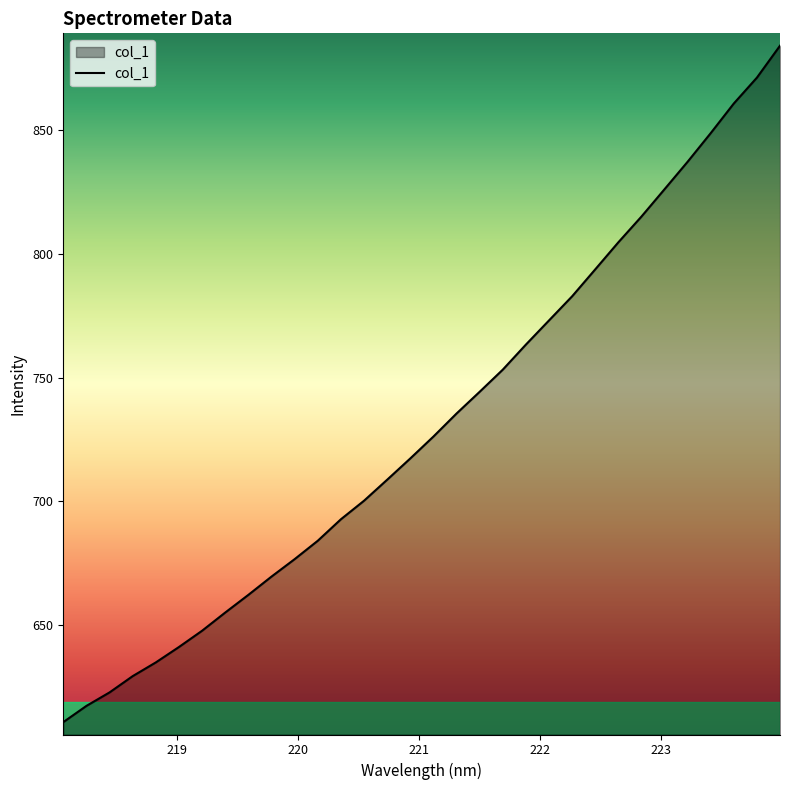

What is the minimum value shown in the chart?

610.7